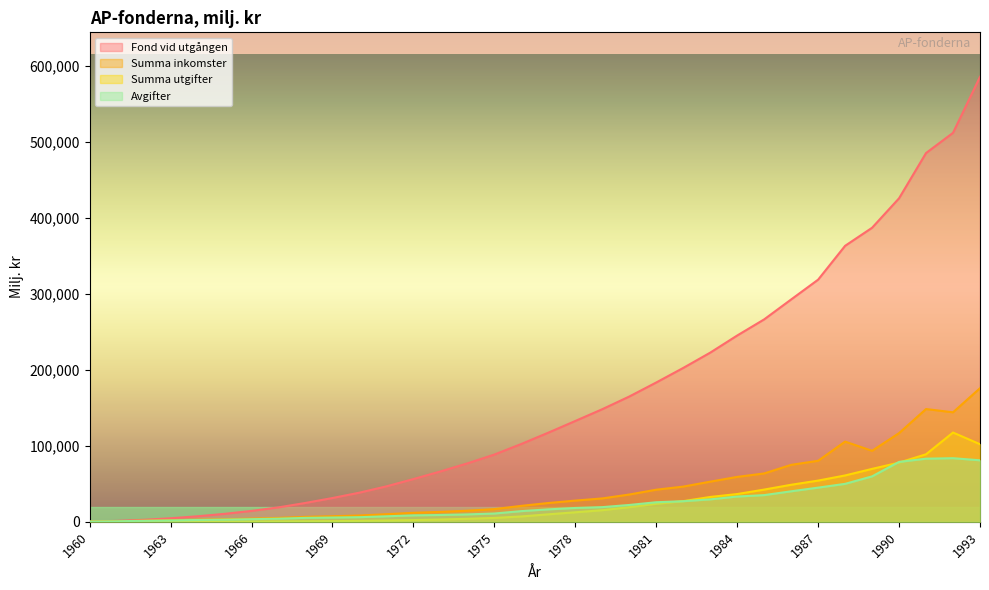

How many lines are shown in the chart?

4